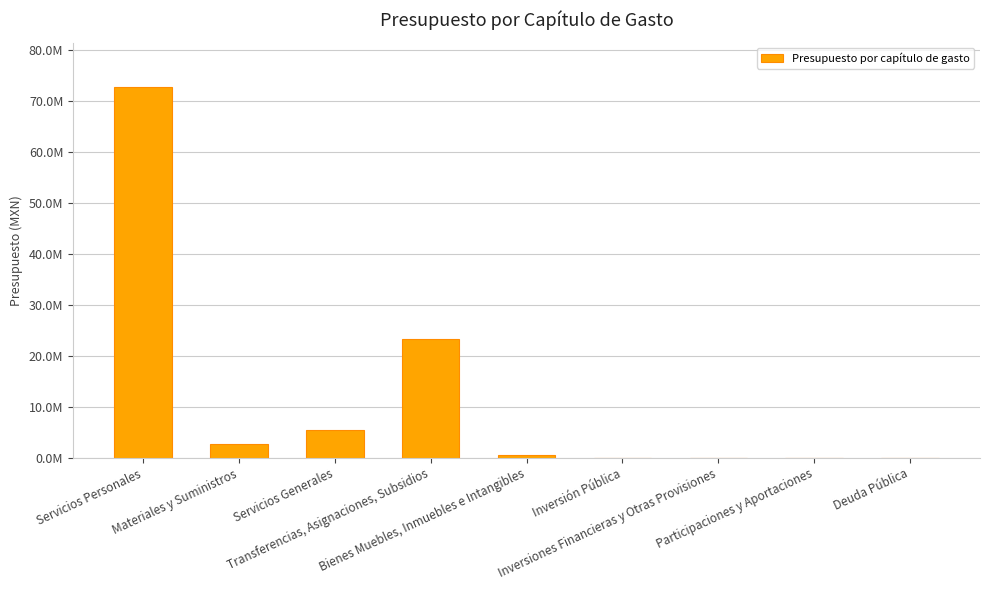

Are the bars horizontal?

No